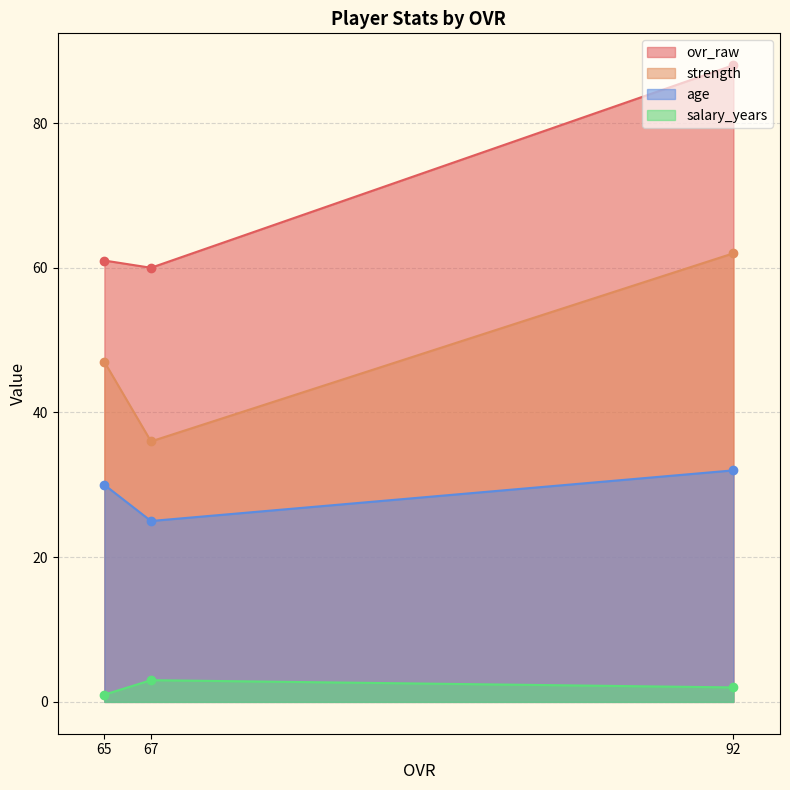

Rank the series by their maximum value, from highest to lowest.

ovr_raw, strength, age, salary_years